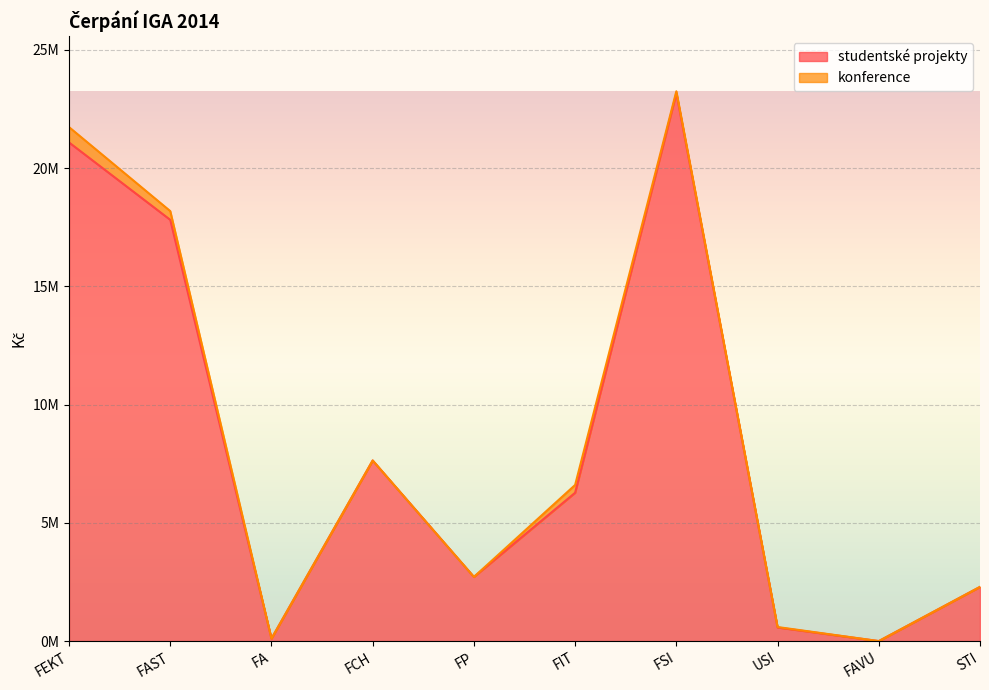

What is the sum of the values at STI and FSI?

25464093